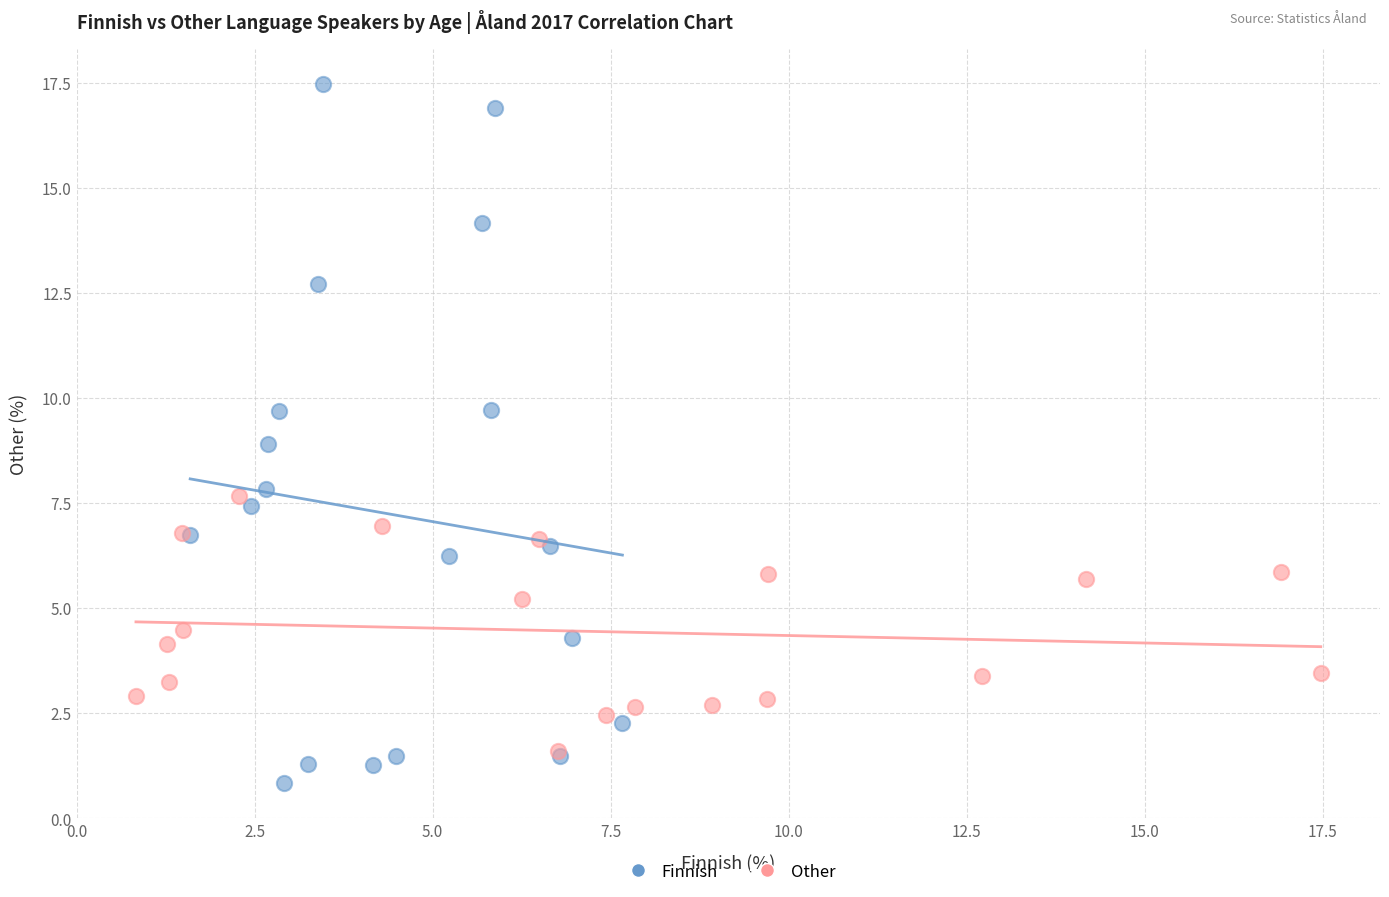

Which series reaches the maximum Y coordinate?

Finnish